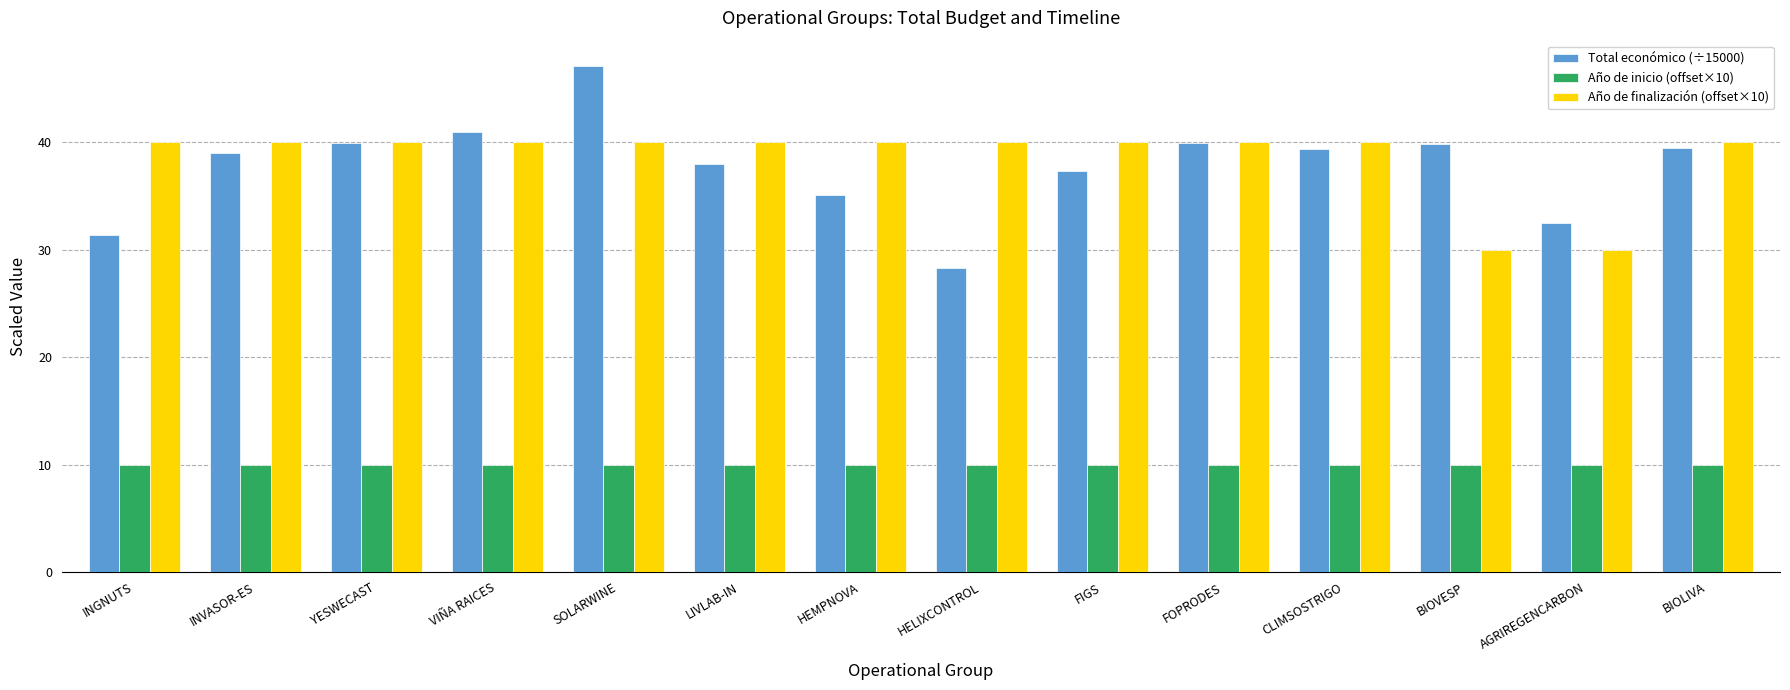

Is it true that Año de inicio (offset×10) equals 10.0 at FIGS?

True